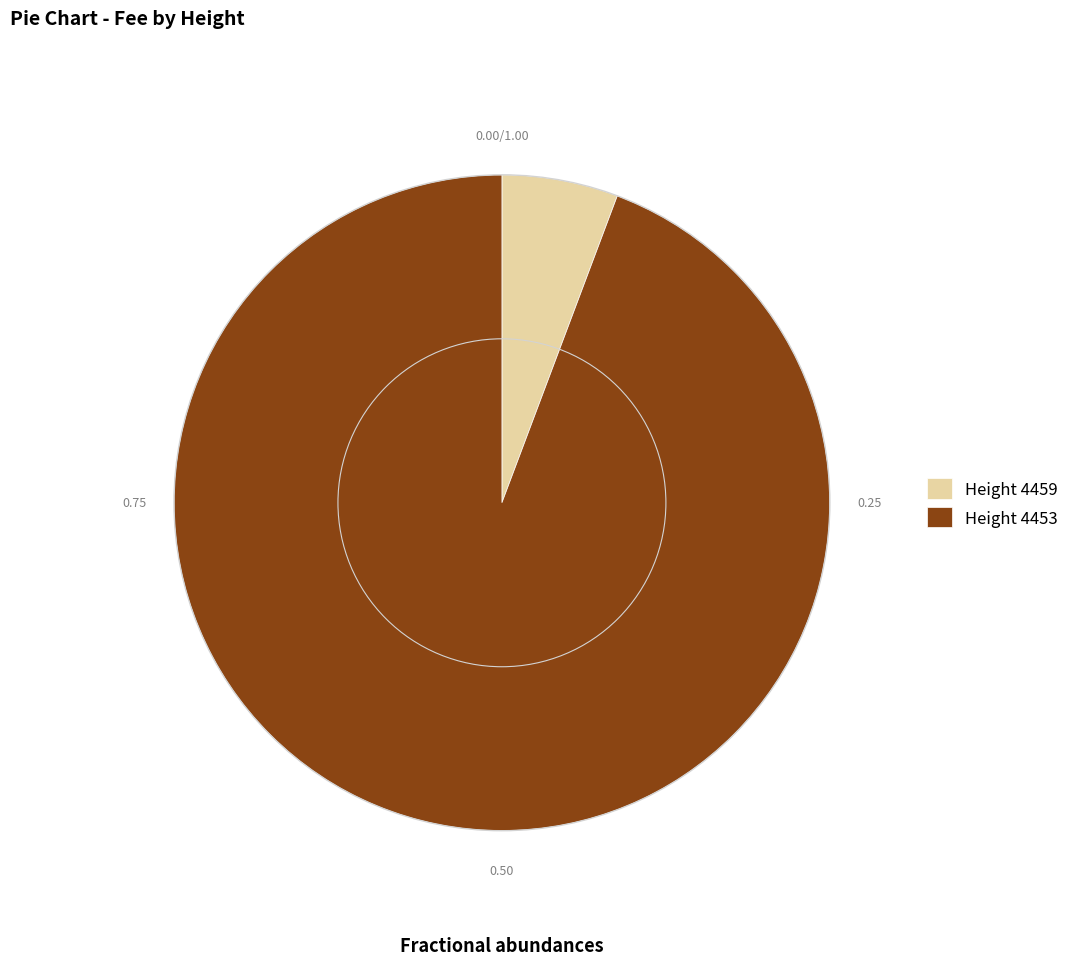

What is the largest slice in the pie chart?

Height 4453